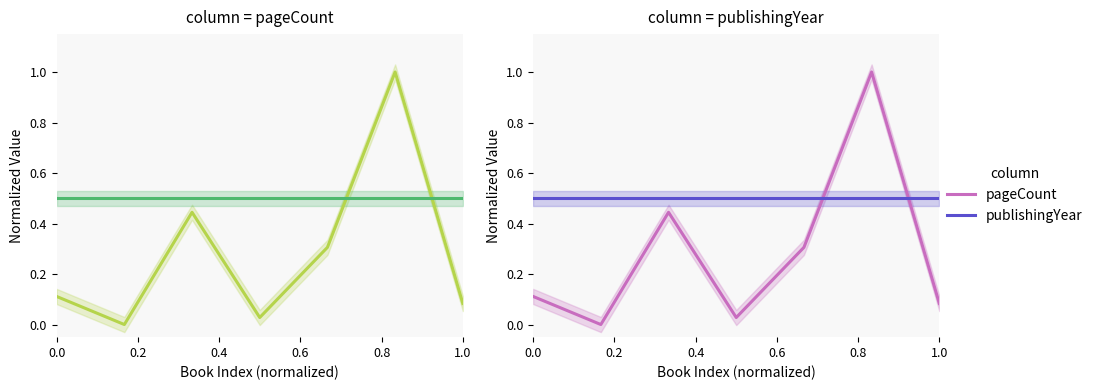

At how many categories does at least one series exceed 0?

7